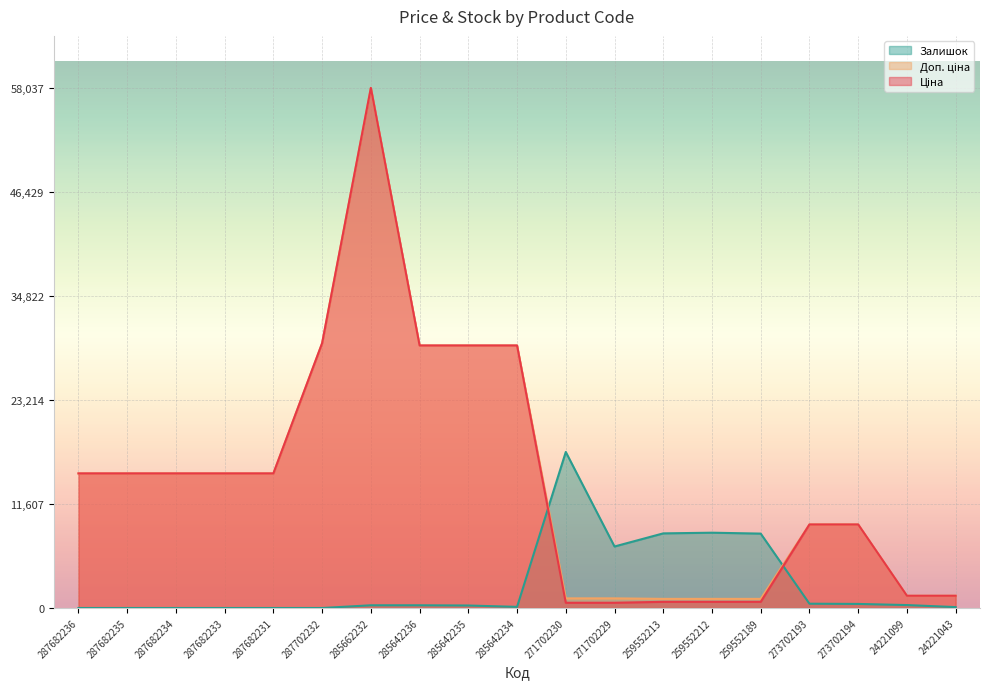

Where do Залишок and Доп. ціна first cross each other?

285642234 and 271702230